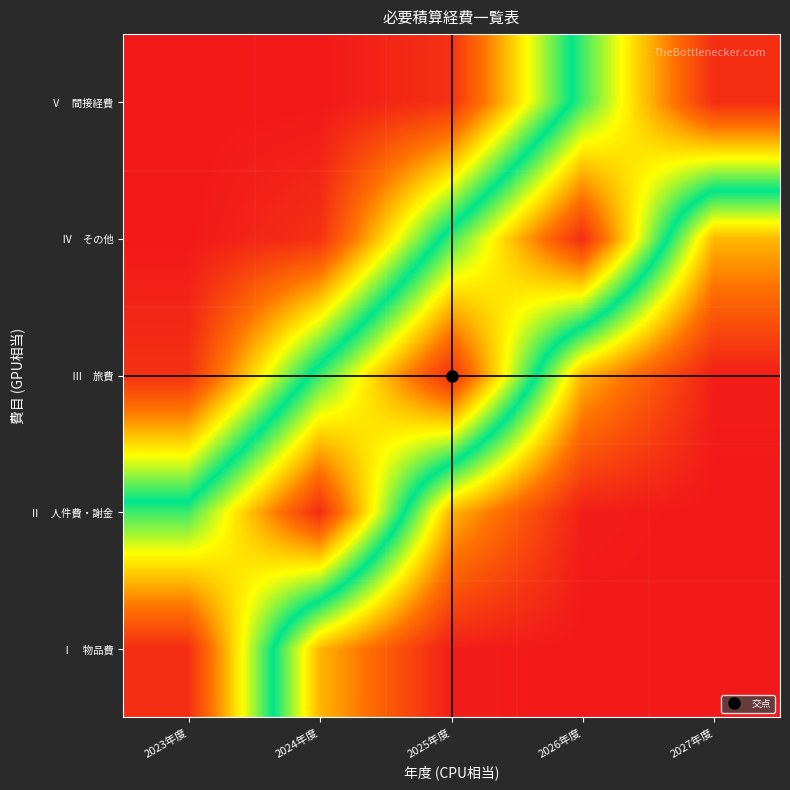

Which label corresponds to the largest value in the chart?

2023年度